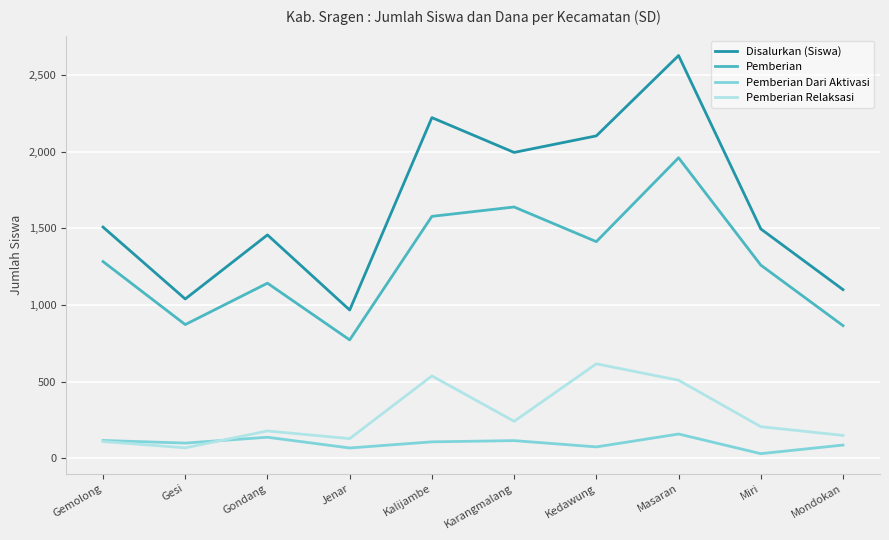

Does the chart display data point markers on the line(s)?

No